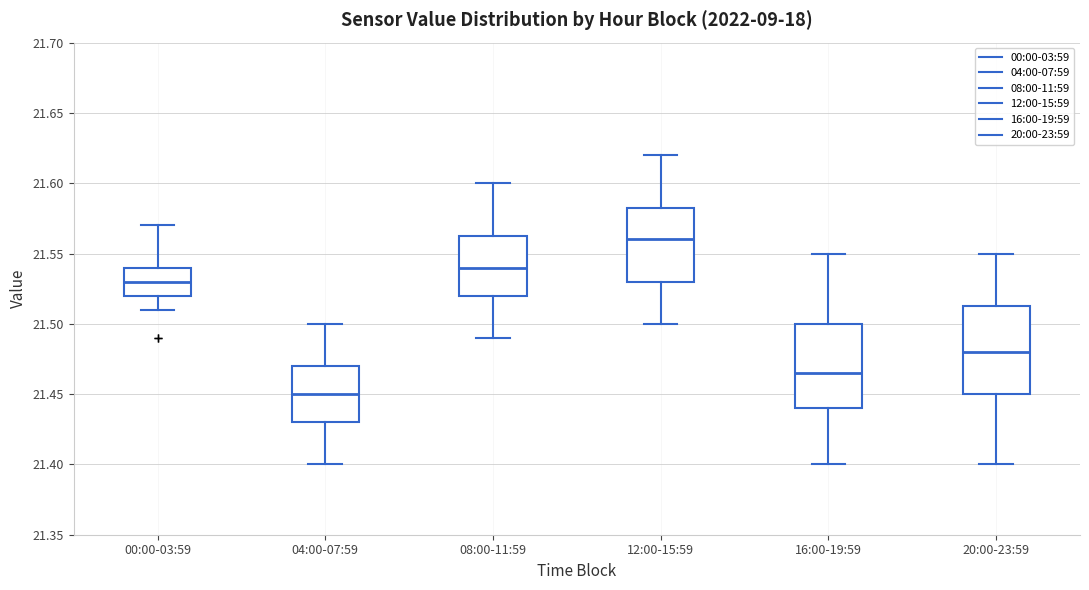

Where does the upper whisker of the box for 20:00-23:59 end on the y-axis? The values are not printed on the chart, so give them approximately, as read against the axis.

21.550